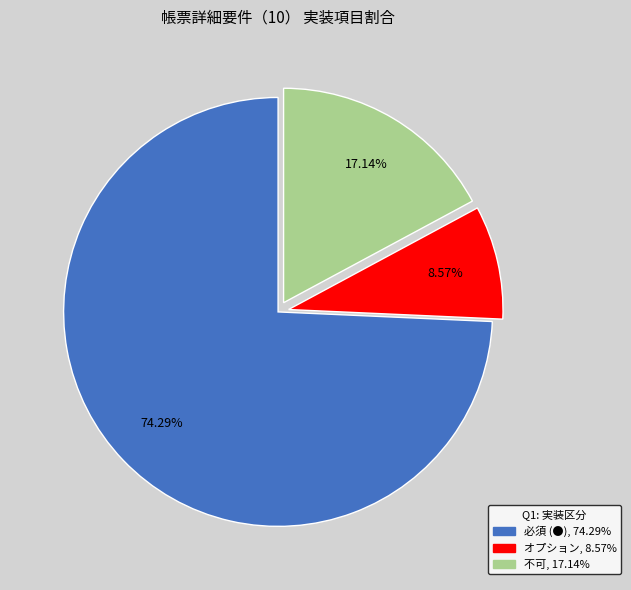

What percentage is the オプション slice, to the nearest percent?

9%